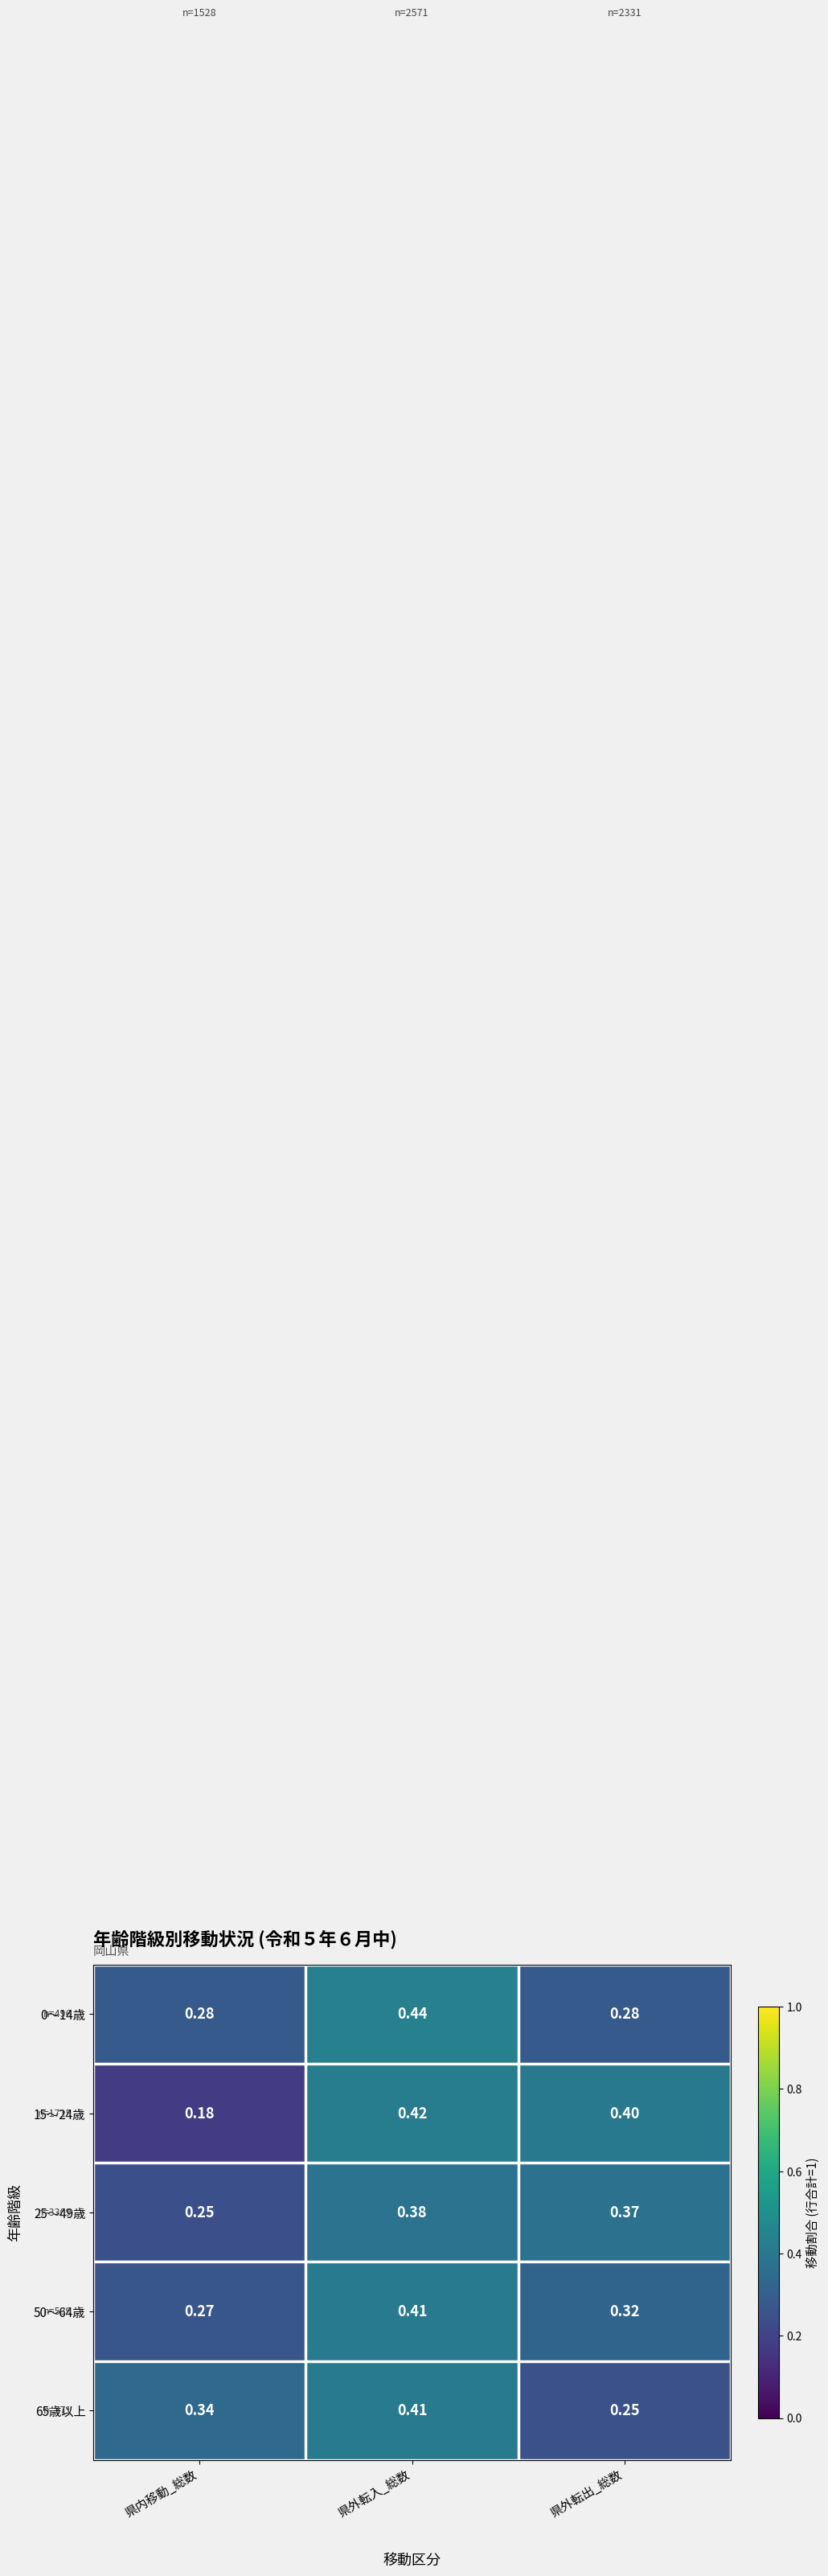

Where is 65歳以上 nearest to the value 0?

県外転出_総数